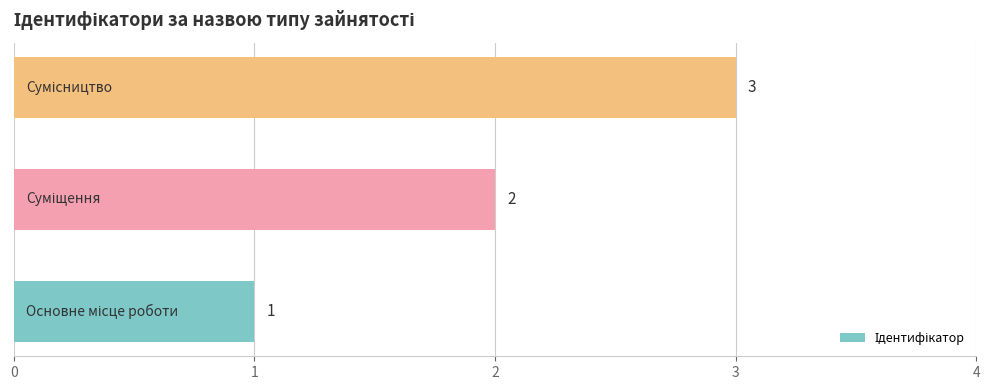

How many values are between 1 and 3?

3